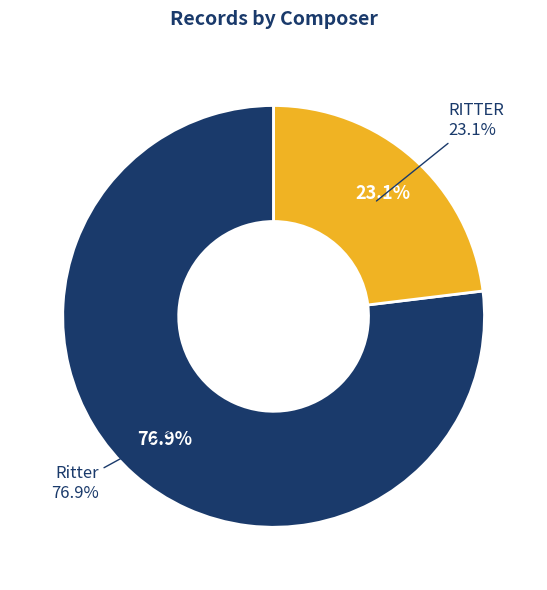

Which slice is the largest?

Ritter